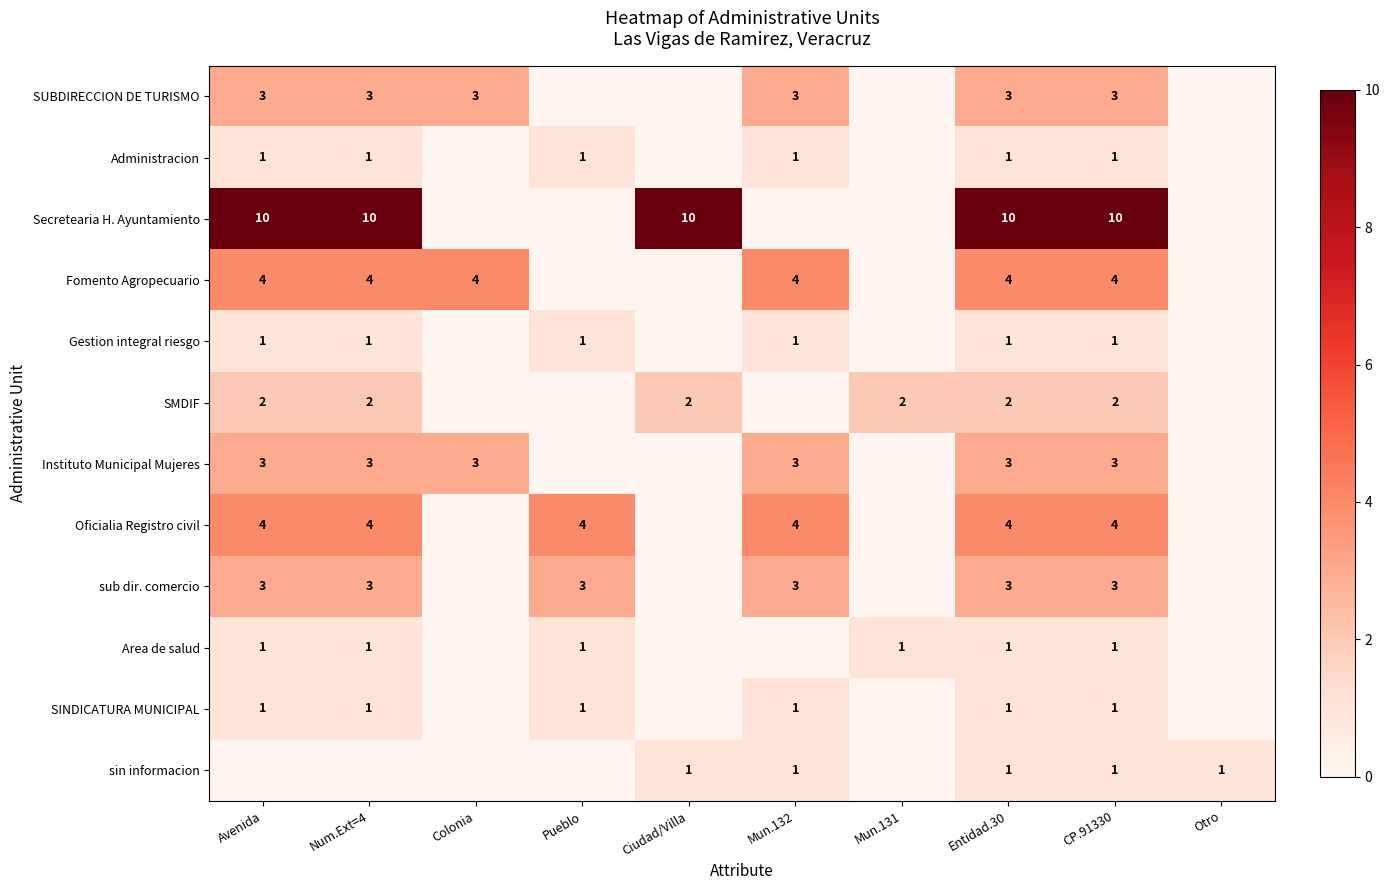

The value of Secretearia H. Ayuntamiento at Avenida is 10. True or false?

True